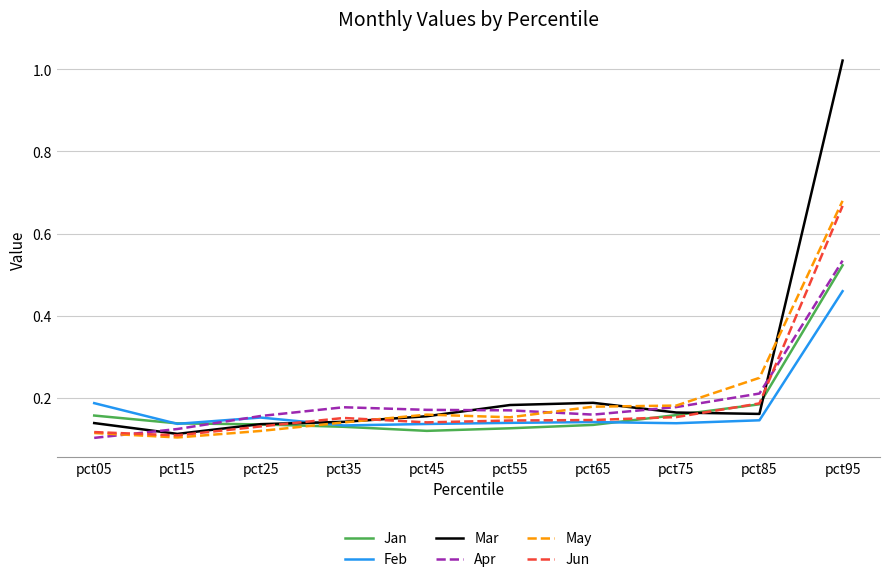

Count the number of data series in this chart.

6